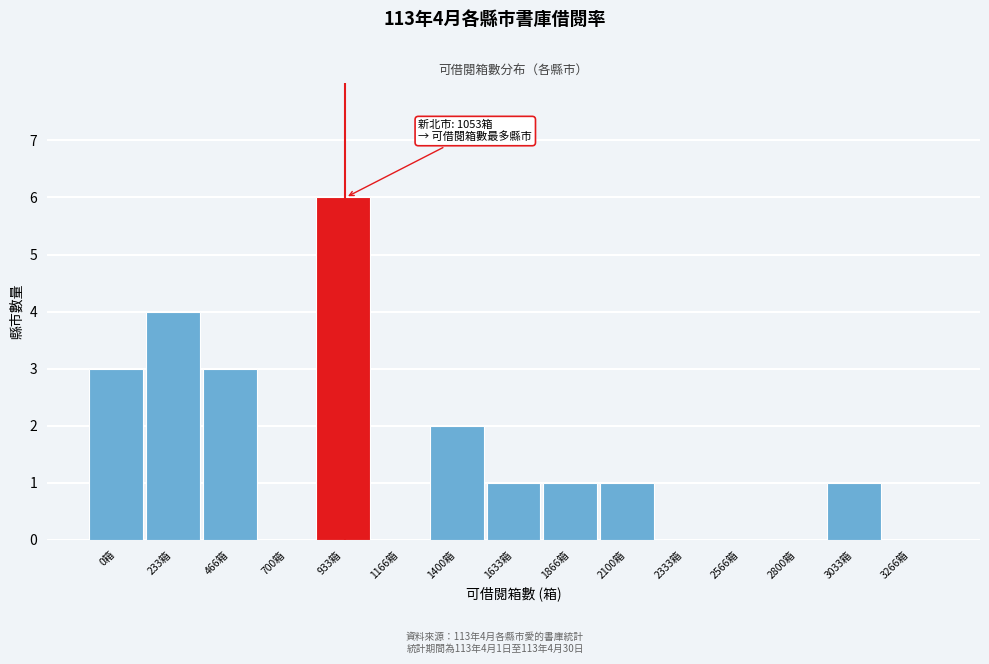

Reading left to right, extract all data points from this chart.

0箱=3	233箱=4	466箱=3	700箱=0	933箱=6	1166箱=0	1400箱=2	1633箱=1	1866箱=1	2100箱=1	2333箱=0	2566箱=0	2800箱=0	3033箱=1	3266箱=0